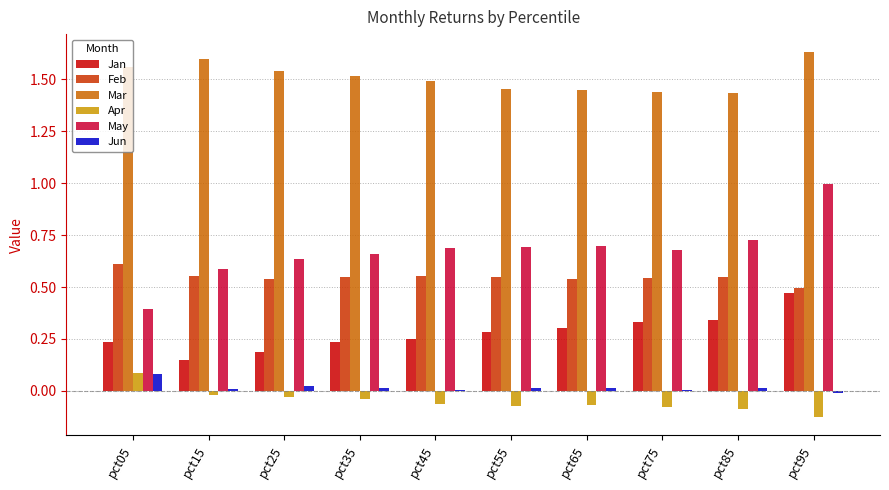

What is the maximum value for May?

1.0